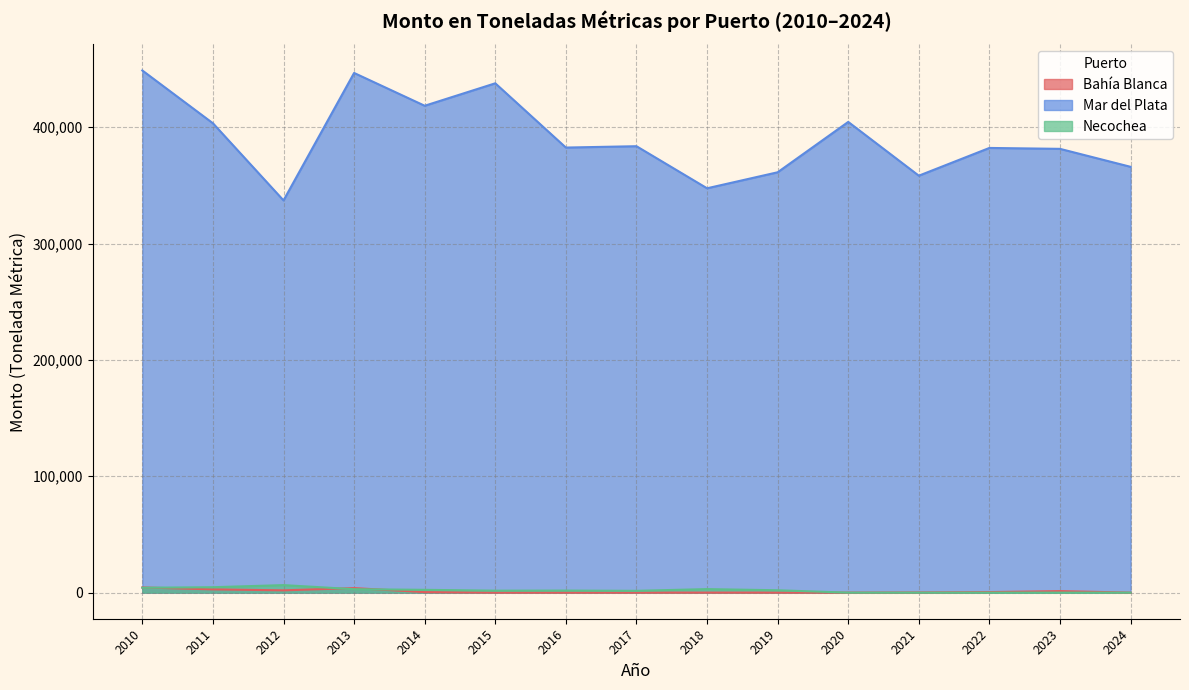

The value of Mar del Plata at 2019 is 481441.5. True or false?

False